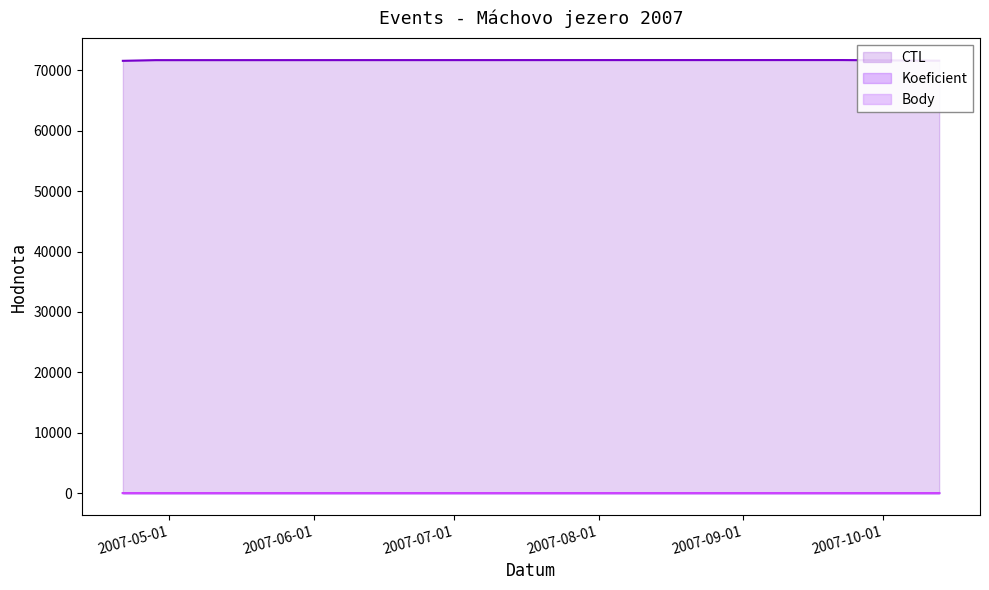

Where is Body (line) nearest to the value 3?

2007-06-01